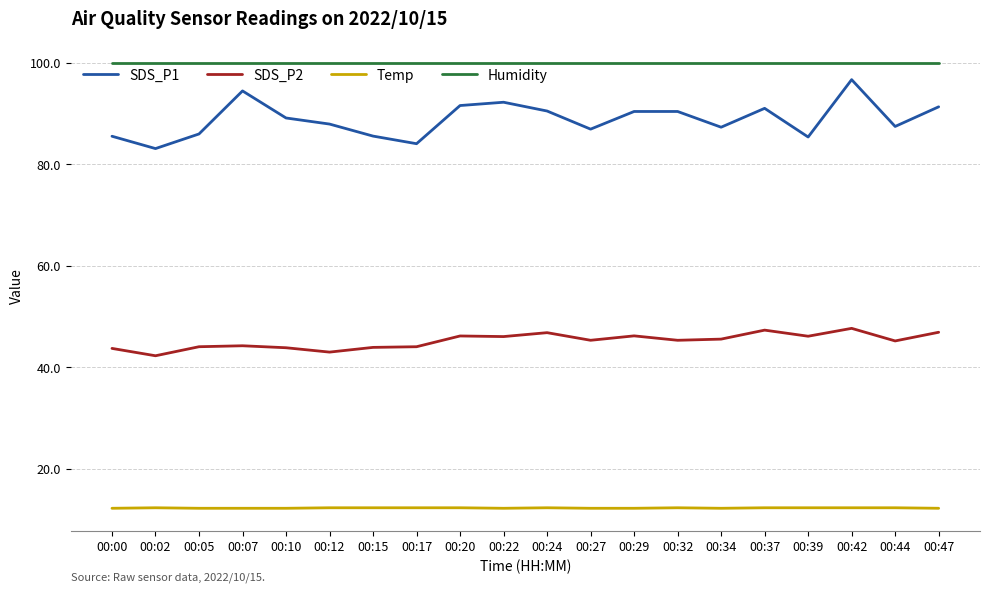

What is the maximum value for SDS_P1?

96.7